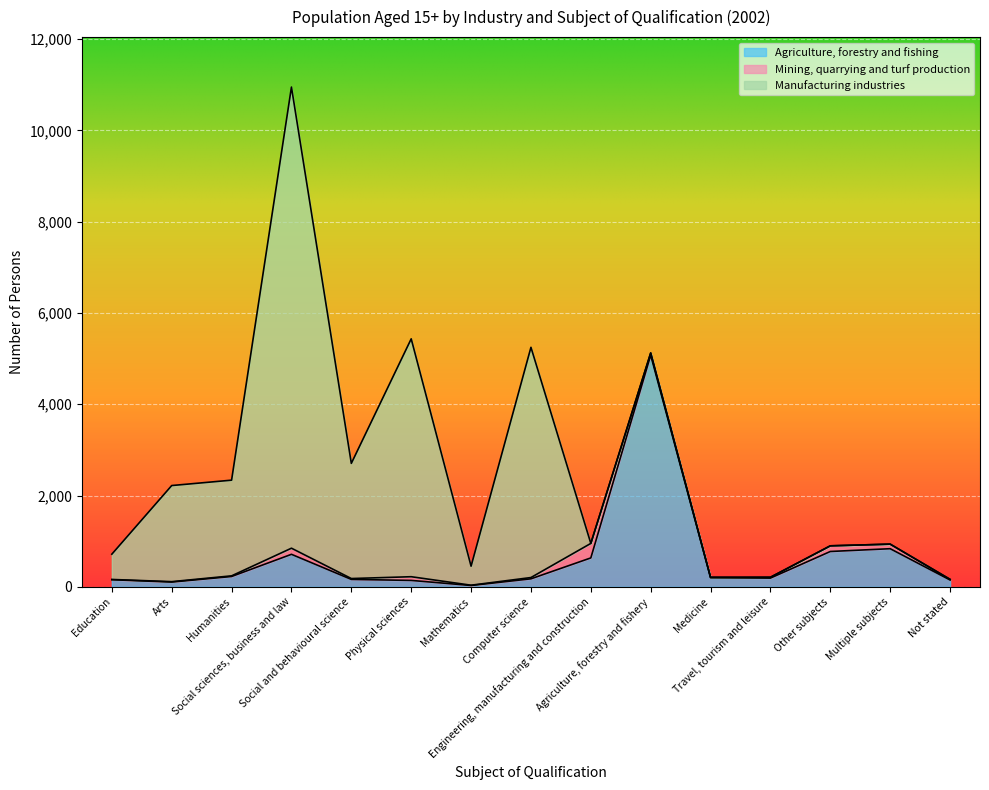

Which series has the largest total across all categories?

Manufacturing industries